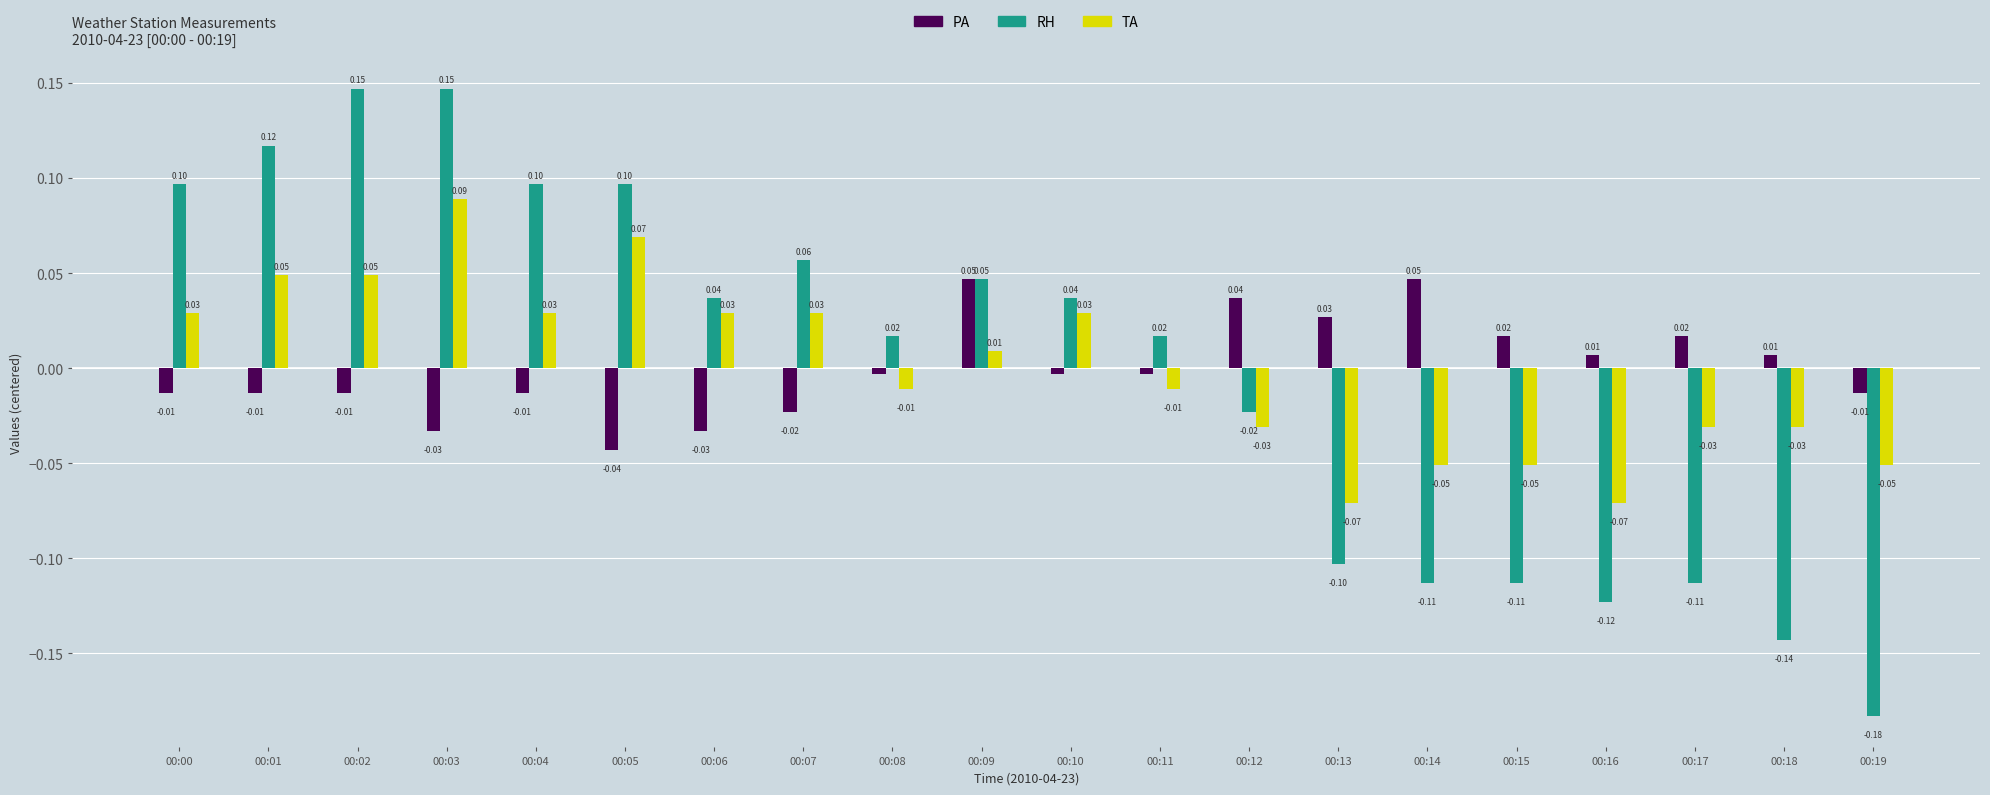

At 00:11, list the series in order from largest to smallest.

RH, PA, TA